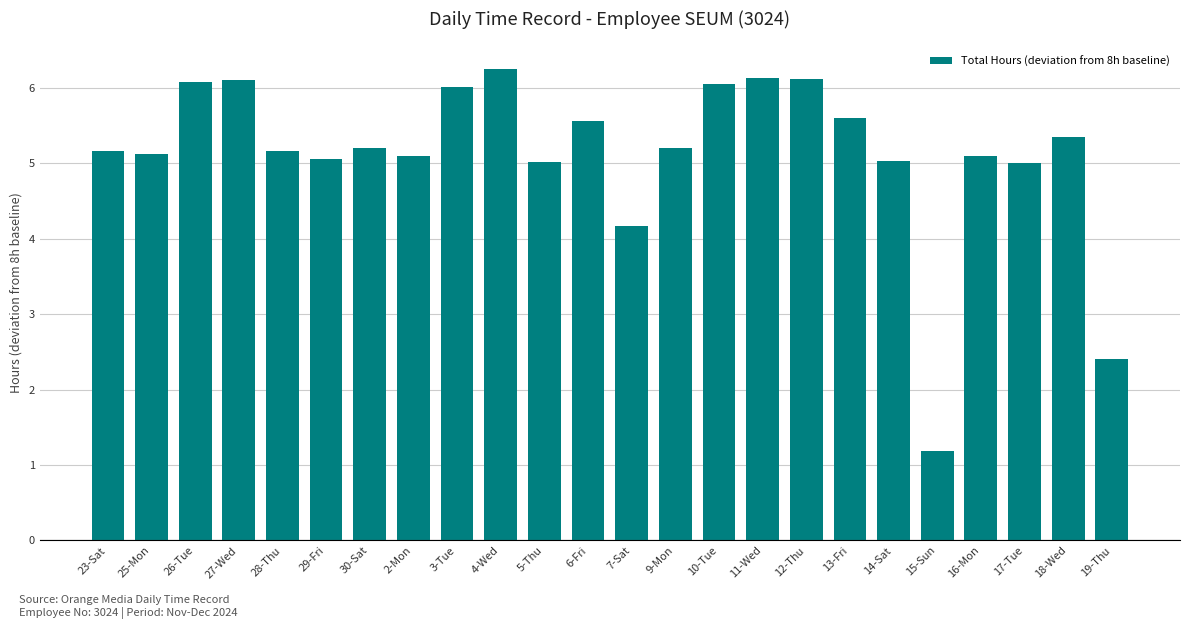

What is the average value?

5.1